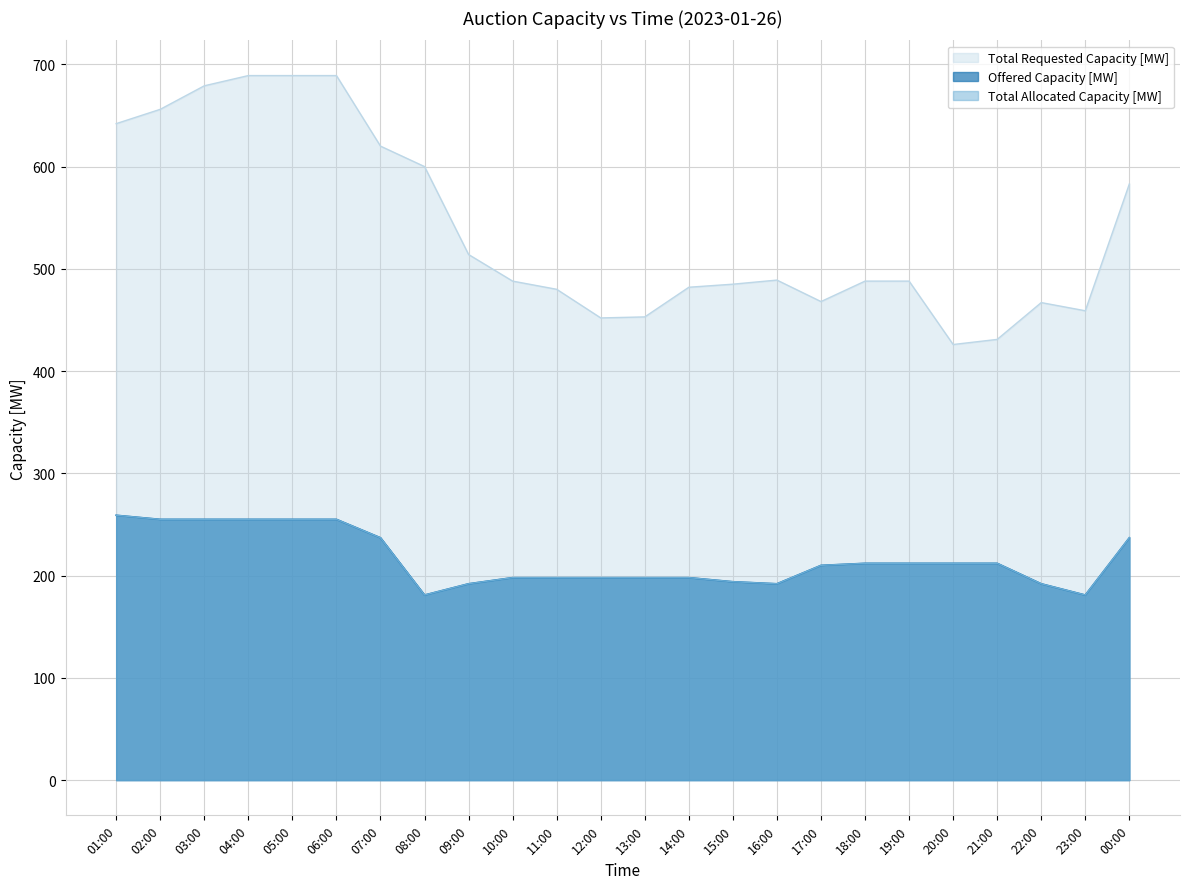

What is the greatest value displayed?

689